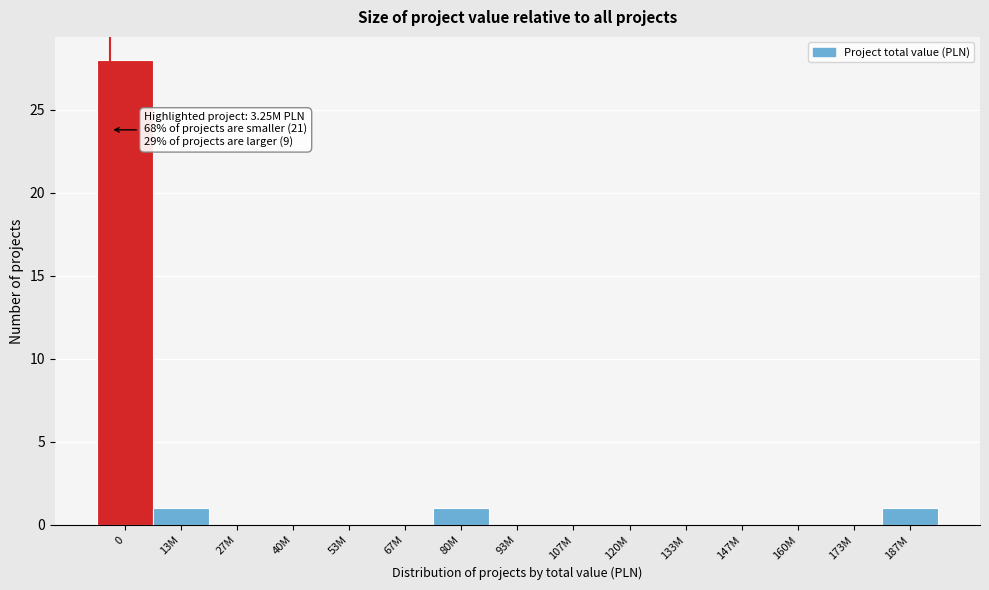

Reading left to right, what are all the values shown in this chart?

0=28	13M=1	27M=0	40M=0	53M=0	67M=0	80M=1	93M=0	107M=0	120M=0	133M=0	147M=0	160M=0	173M=0	187M=1